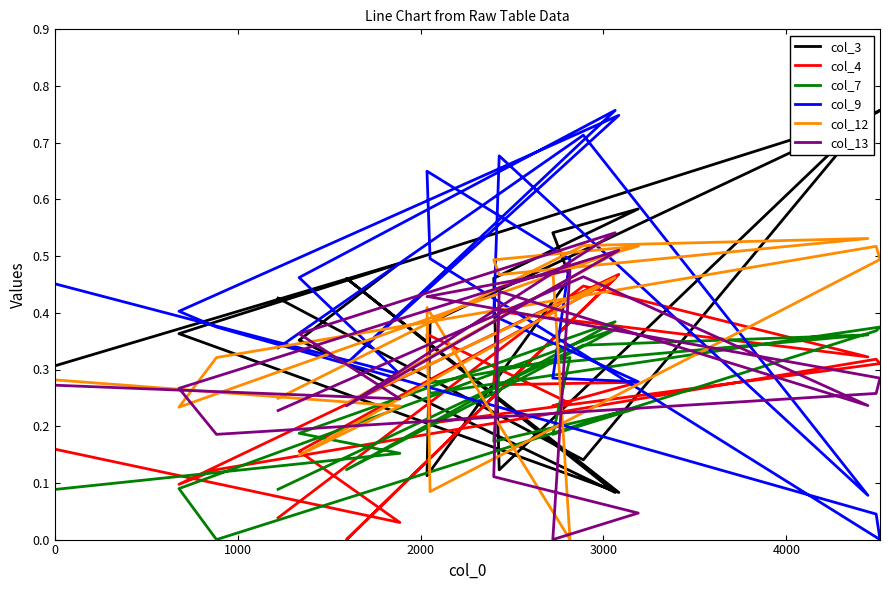

Which series has the widest spread of values?

col_9